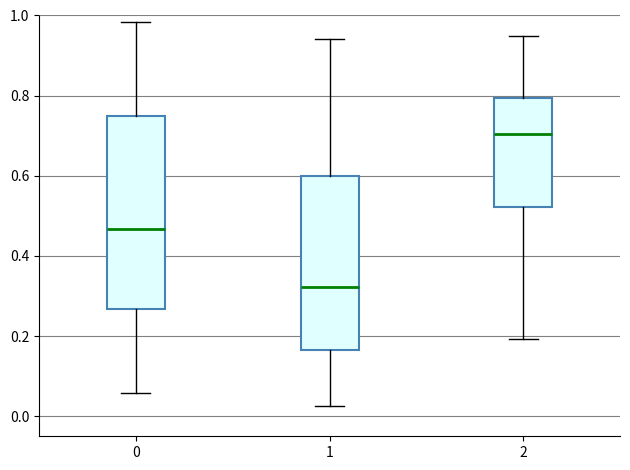

Reading left to right, read every box against the y-axis: the position of its median line, the range the box covers, and the ends of its whiskers. The values are not printed on the chart, so give them approximately, as read against the axis.

0: median 0.46, box 0.26 to 0.74, whiskers 0.06 to 0.98
1: median 0.32, box 0.16 to 0.60, whiskers 0.02 to 0.94
2: median 0.70, box 0.52 to 0.80, whiskers 0.20 to 0.94